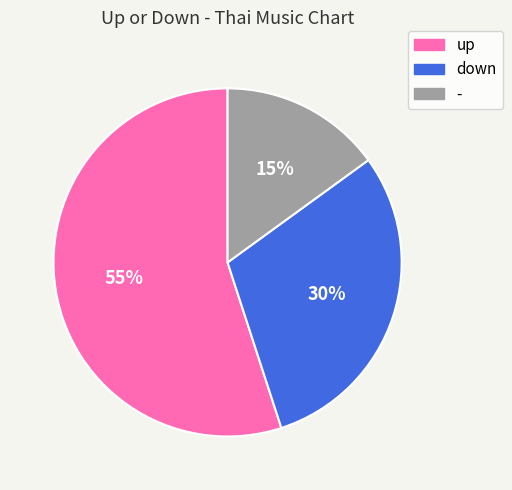

Which has a higher value, up or down?

up